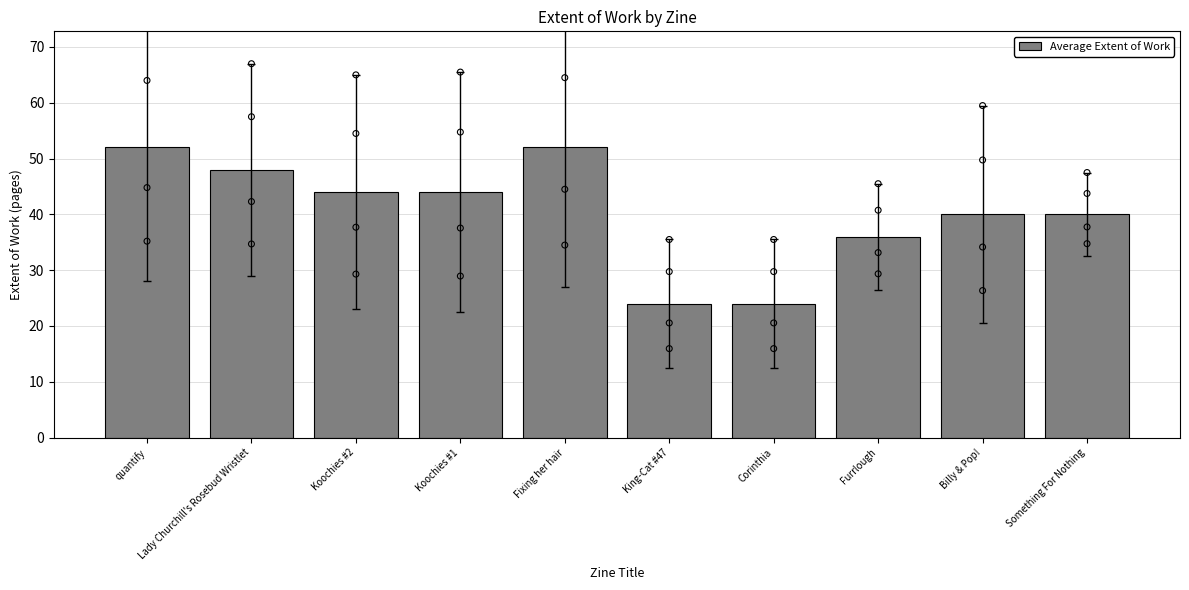

What is the change in value from Koochies #2 to Furrlough?

-8